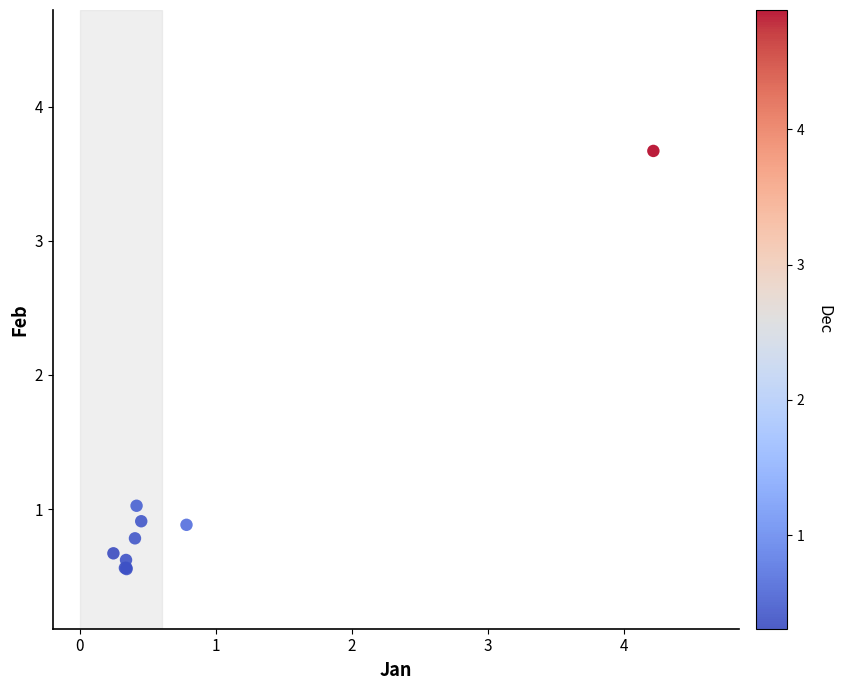

What Y value in the scatter plot is closest to 2?

1.0